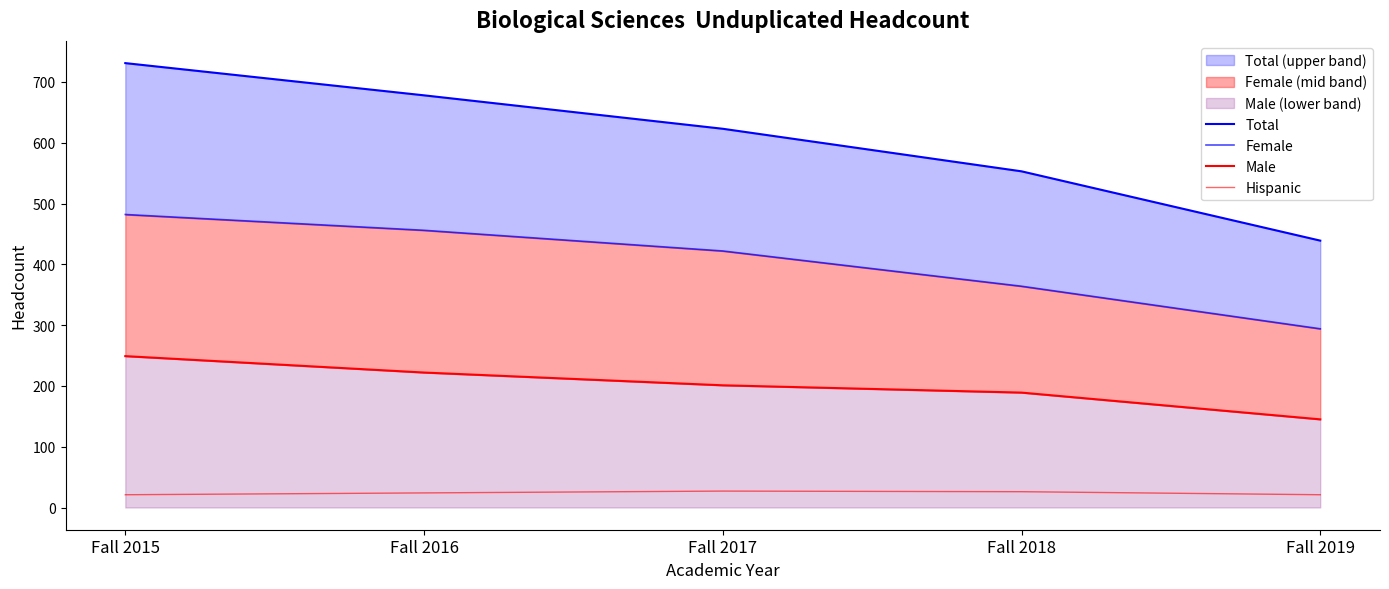

Which label corresponds to the largest value in the chart?

Fall 2015